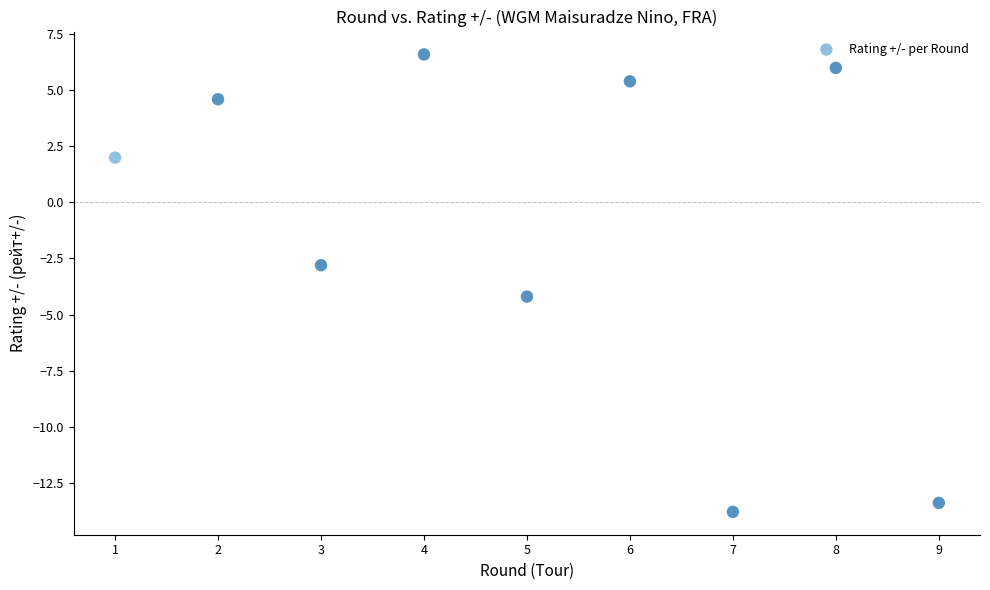

What is the range of X values (max minus min)?

8.0